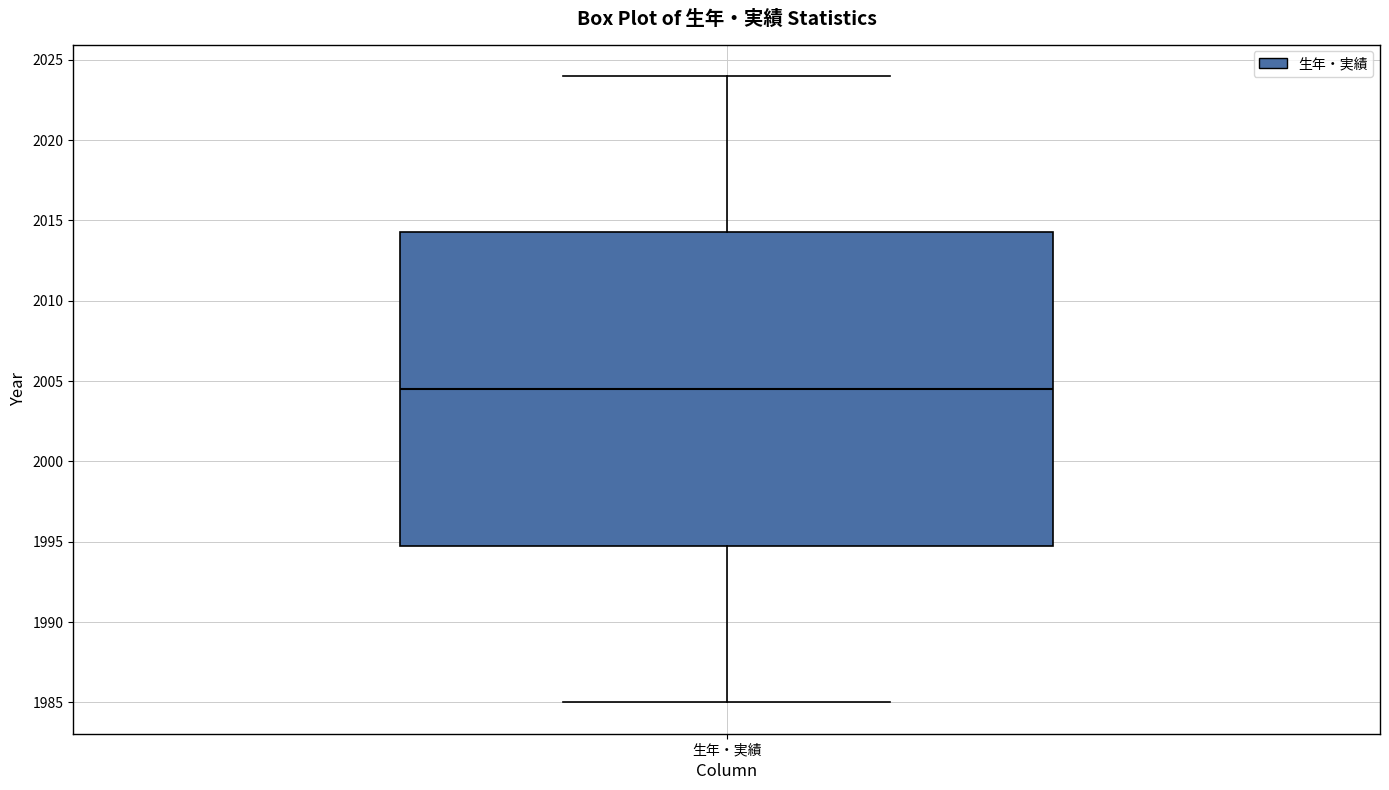

Where does the median line of the box for 生年・実績 sit on the y-axis? The values are not printed on the chart, so give them approximately, as read against the axis.

2004.5